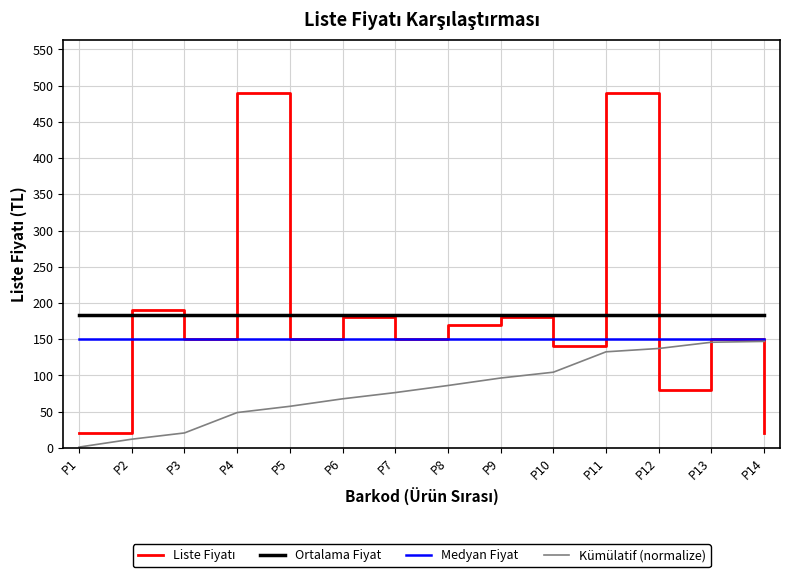

What is the minimum value for Kümülatif (normalize)?

1.1